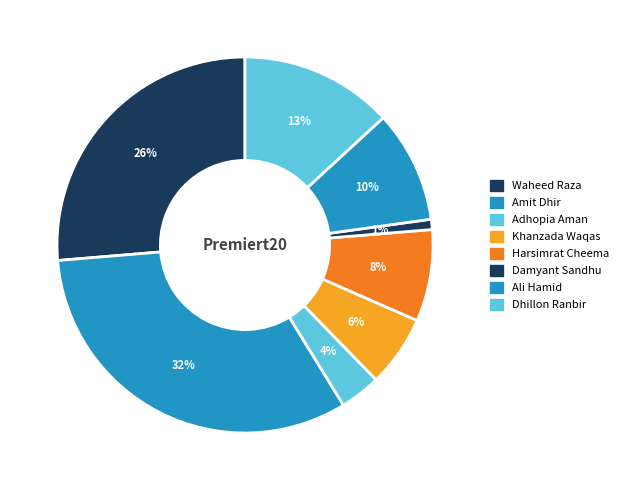

How much of the chart is everything except Ali Hamid?

90.4%